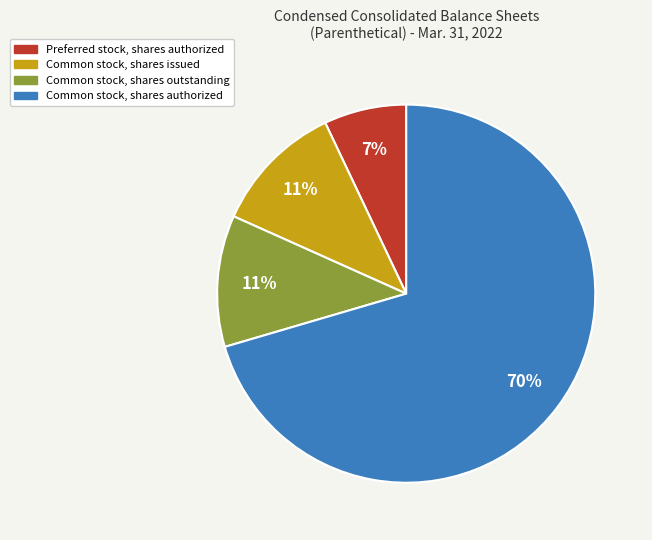

What is the smallest slice in the pie chart?

Preferred stock, shares authorized